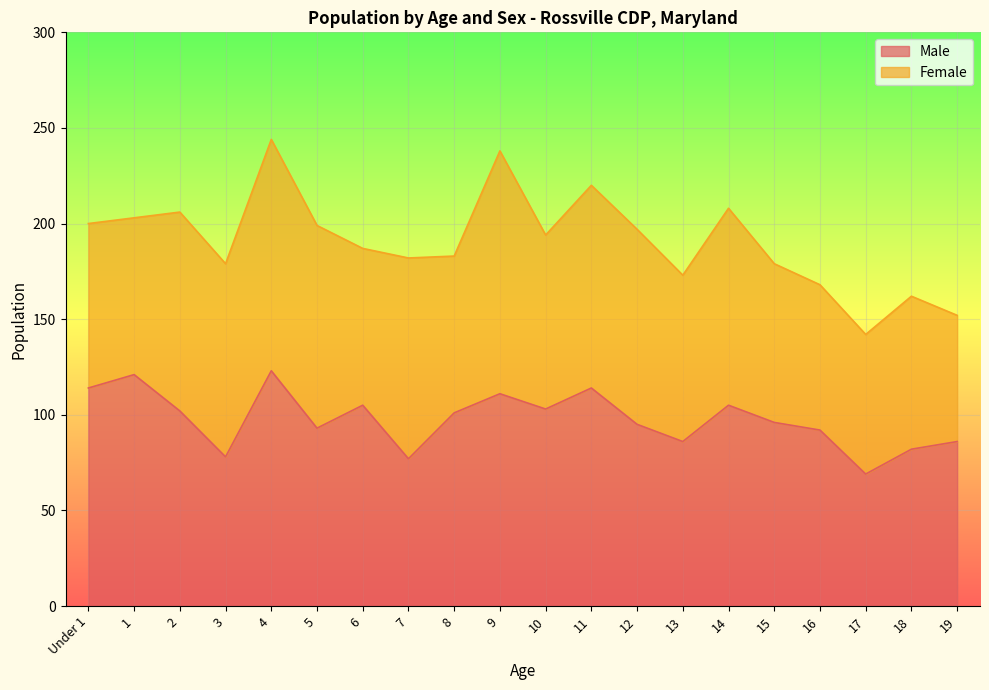

Approximately how many times larger is the value at 5 compared to 16?

1.0